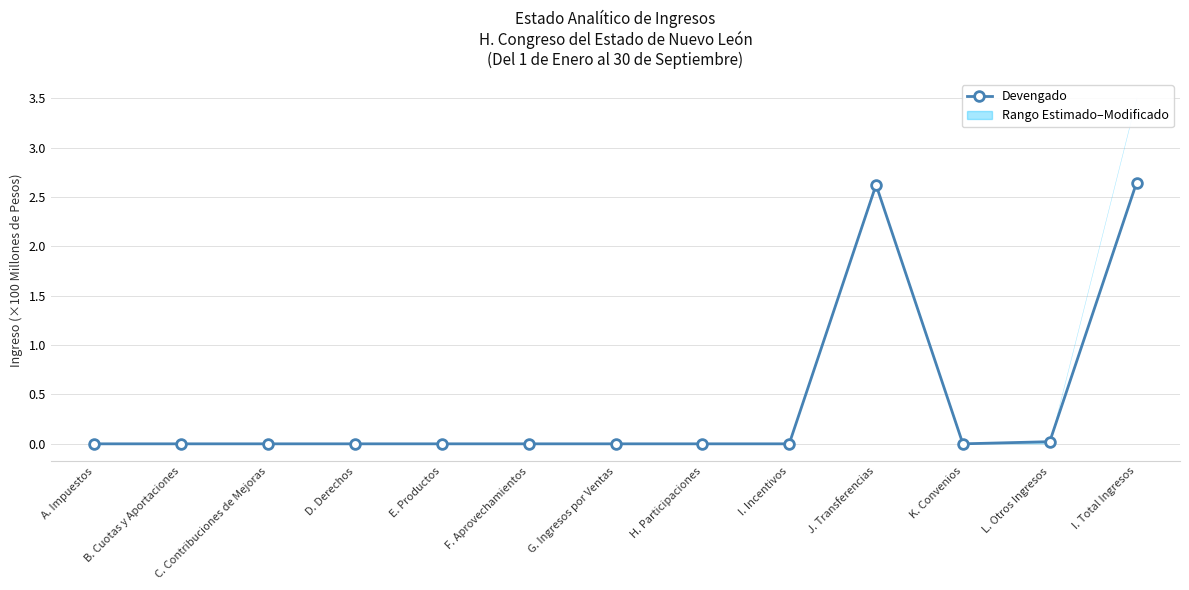

Reading right to left, list all the values displayed in this chart.

I. Total Ingresos=2.6	L. Otros Ingresos=0.0	K. Convenios=0.0	J. Transferencias=2.6	I. Incentivos=0.0	H. Participaciones=0.0	G. Ingresos por Ventas=0.0	F. Aprovechamientos=0.0	E. Productos=0.0	D. Derechos=0.0	C. Contribuciones de Mejoras=0.0	B. Cuotas y Aportaciones=0.0	A. Impuestos=0.0